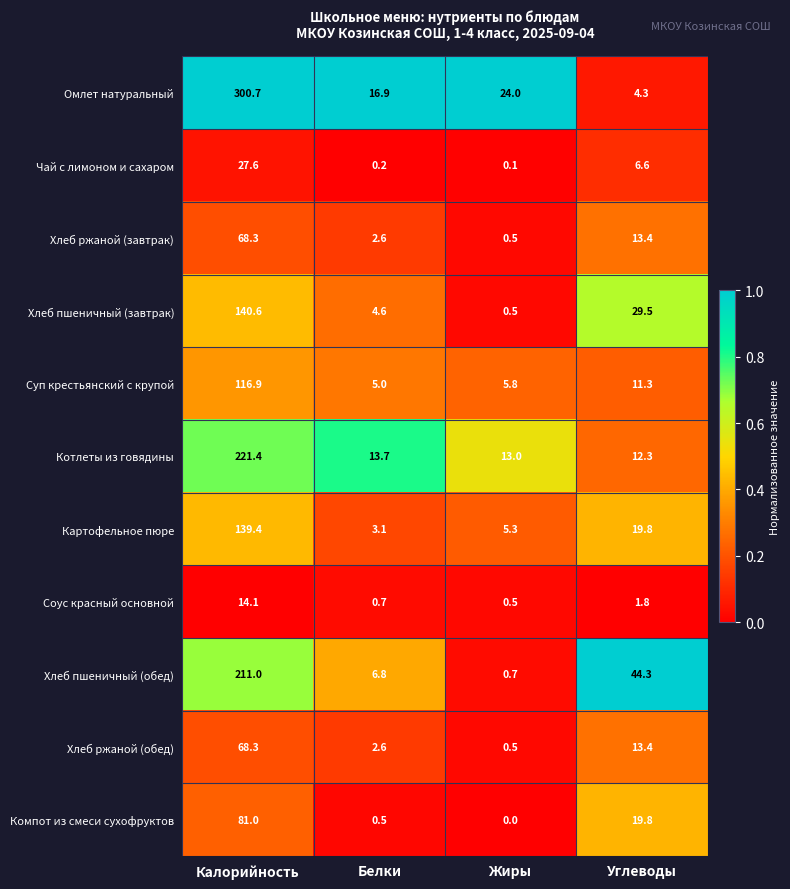

What is the sum of all Омлет натуральный values?

345.9